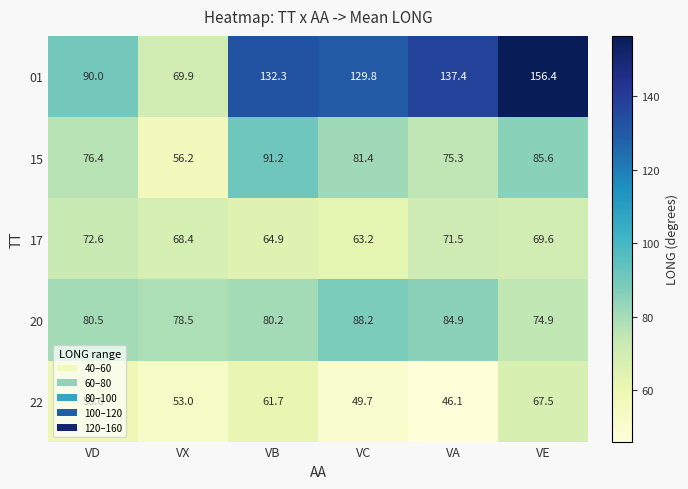

What is the sum of the 20 values at VE and VC?

163.1